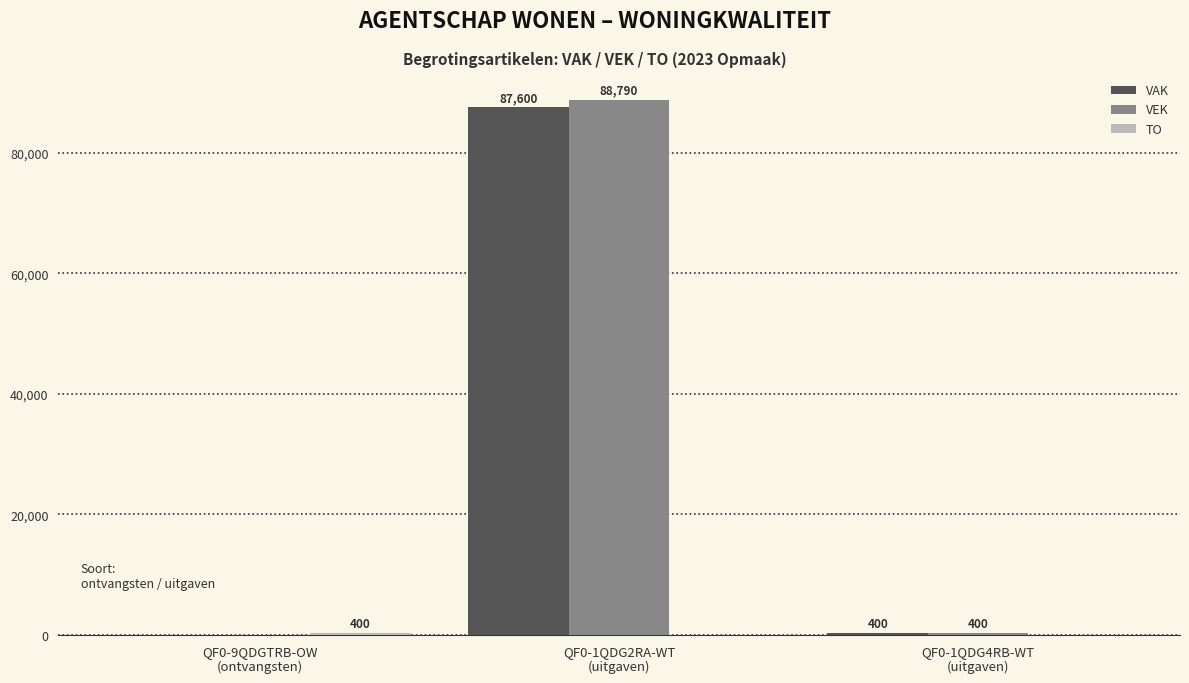

Which series has the largest total across all categories?

VEK